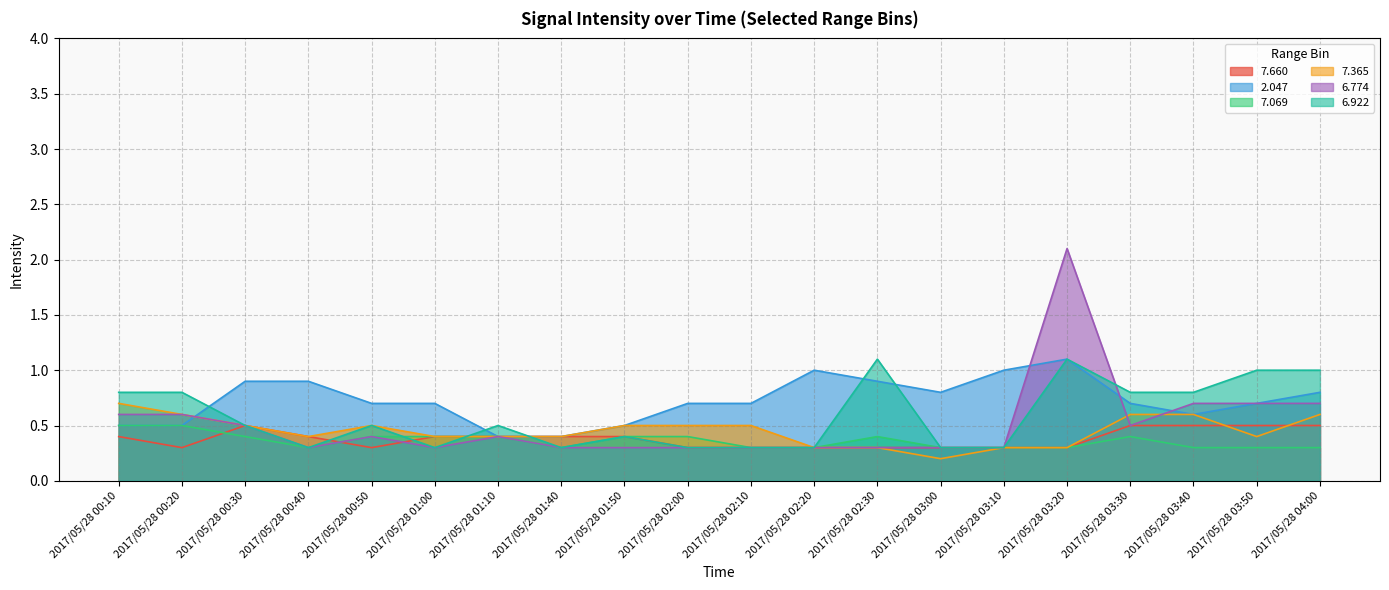

Reading left to right, transcribe all the data shown in this chart.

  7.660: 0.4	0.3	0.5	0.4	0.3	0.4	0.4	0.4	0.4	0.3	0.3	0.3	0.3	0.3	0.3	0.3	0.5	0.5	0.5	0.5
  2.047: 0.5	0.5	0.9	0.9	0.7	0.7	0.4	0.4	0.5	0.7	0.7	1.0	0.9	0.8	1.0	1.1	0.7	0.6	0.7	0.8
  7.069: 0.5	0.5	0.4	0.3	0.4	0.4	0.4	0.3	0.4	0.4	0.3	0.3	0.4	0.3	0.3	0.3	0.4	0.3	0.3	0.3
  7.365: 0.7	0.6	0.5	0.4	0.5	0.4	0.4	0.4	0.5	0.5	0.5	0.3	0.3	0.2	0.3	0.3	0.6	0.6	0.4	0.6
  6.774: 0.6	0.6	0.5	0.3	0.4	0.3	0.4	0.3	0.3	0.3	0.3	0.3	0.3	0.3	0.3	2.1	0.5	0.7	0.7	0.7
  6.922: 0.8	0.8	0.5	0.3	0.5	0.3	0.5	0.3	0.4	0.3	0.3	0.3	1.1	0.3	0.3	1.1	0.8	0.8	1.0	1.0